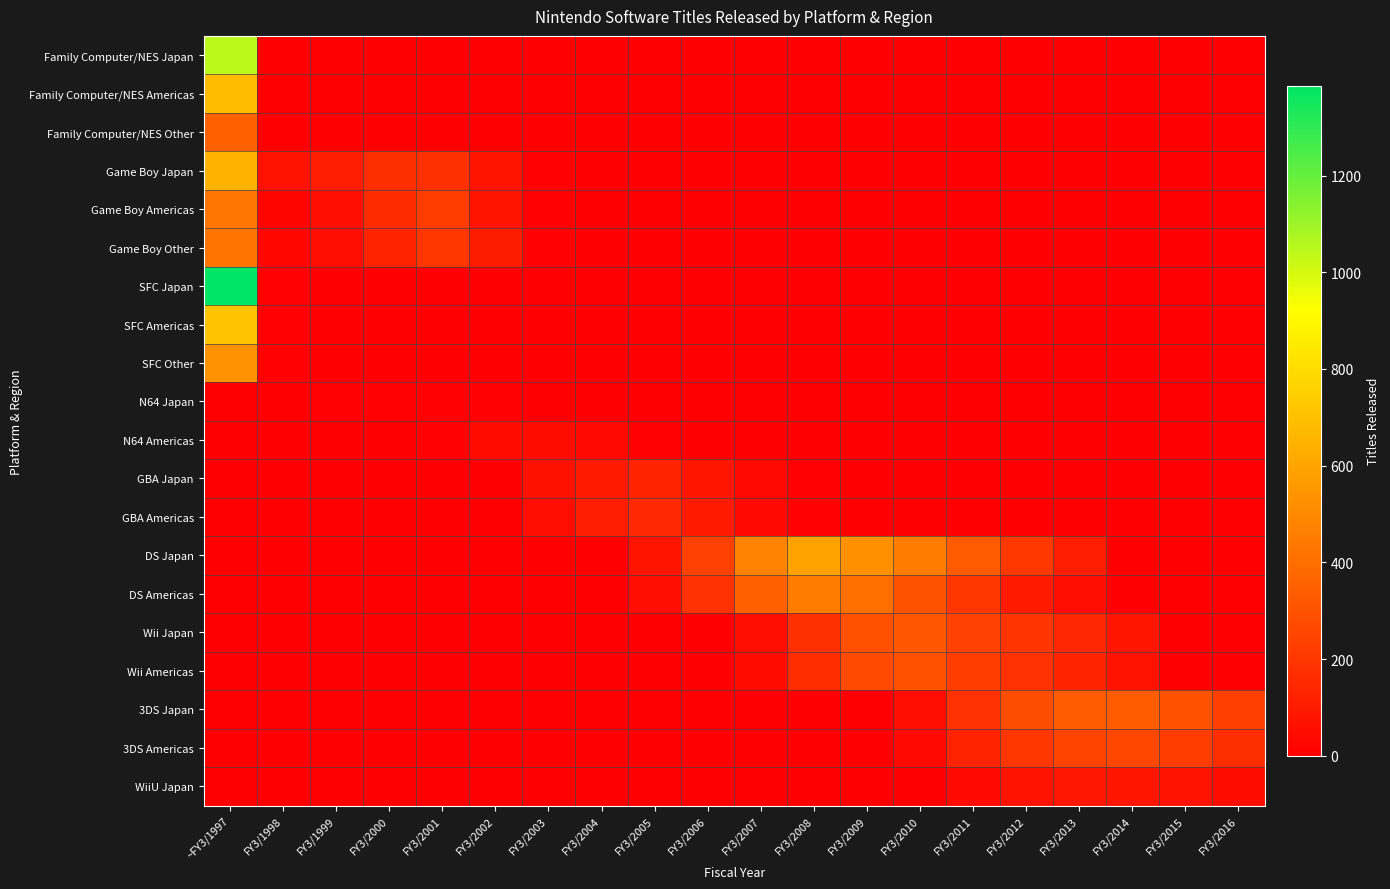

Count the number of categories in the chart.

20